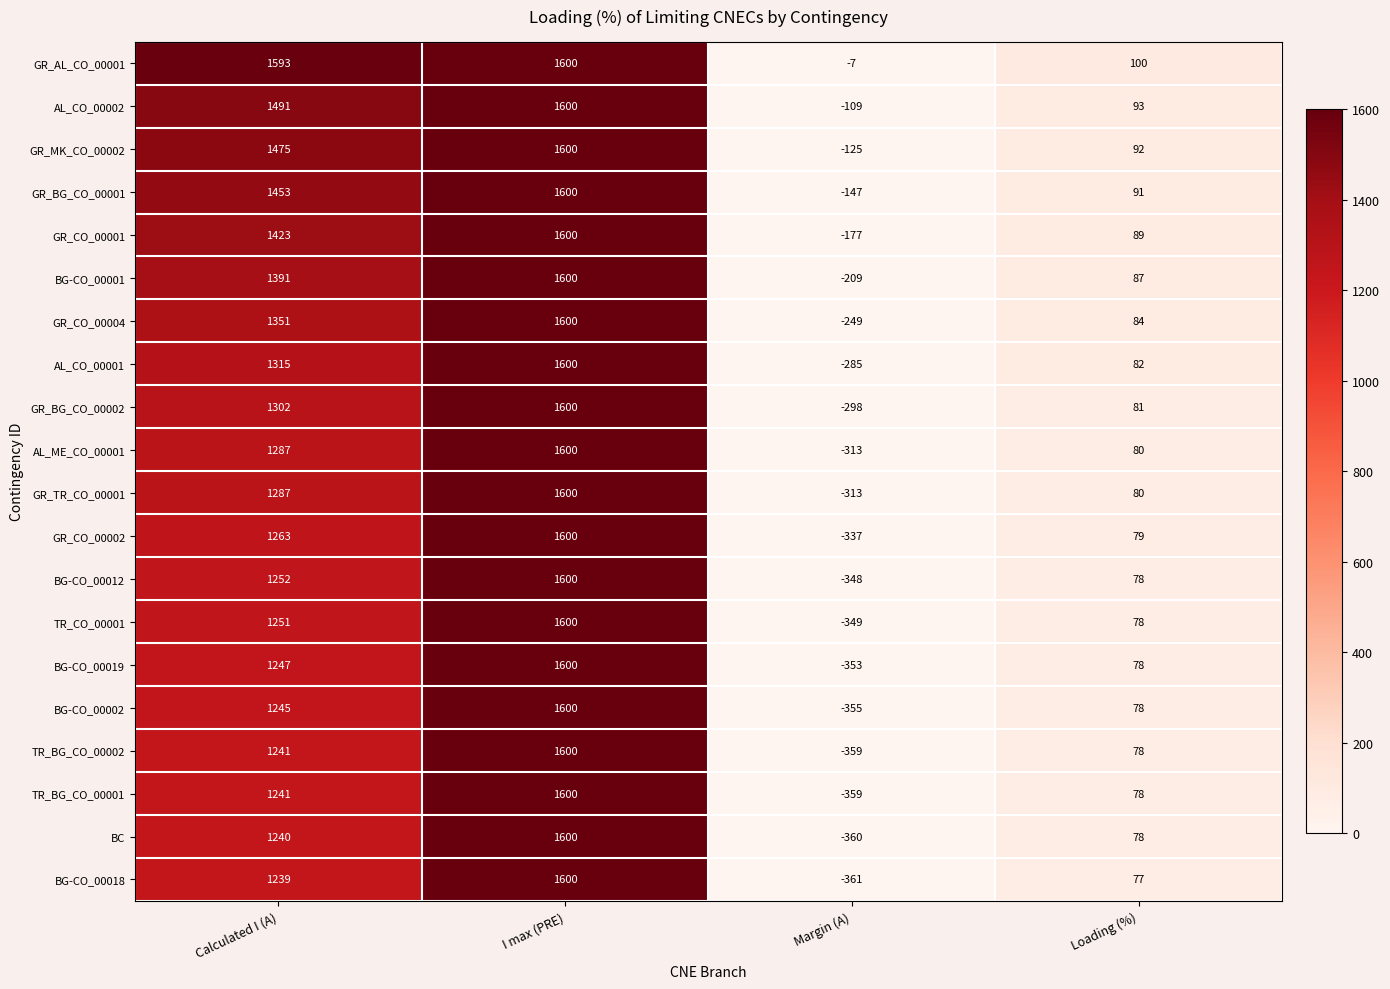

Rank the categories by AL_CO_00001 value from highest to lowest.

I max (PRE), Calculated I (A), Loading (%), Margin (A)